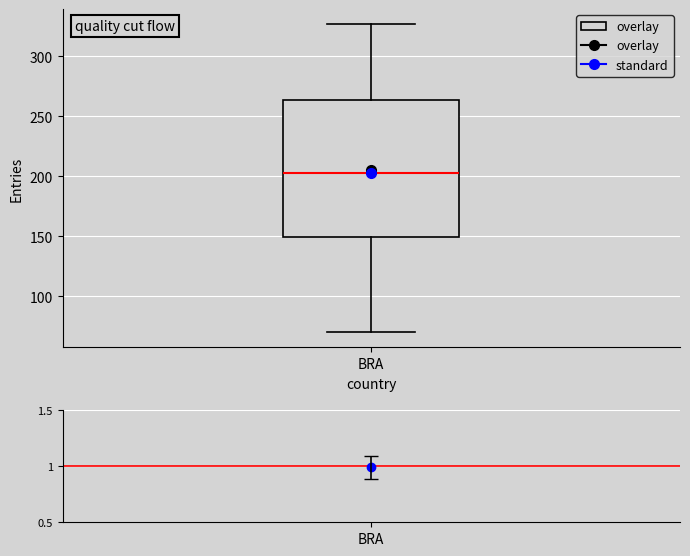

Read this box plot against the y-axis: the position of the median line, the range covered by the box, and the ends of both whiskers. The values are not printed on the chart, so give them approximately, as read against the axis.

median 200, box 150 to 265, whiskers 70 to 325